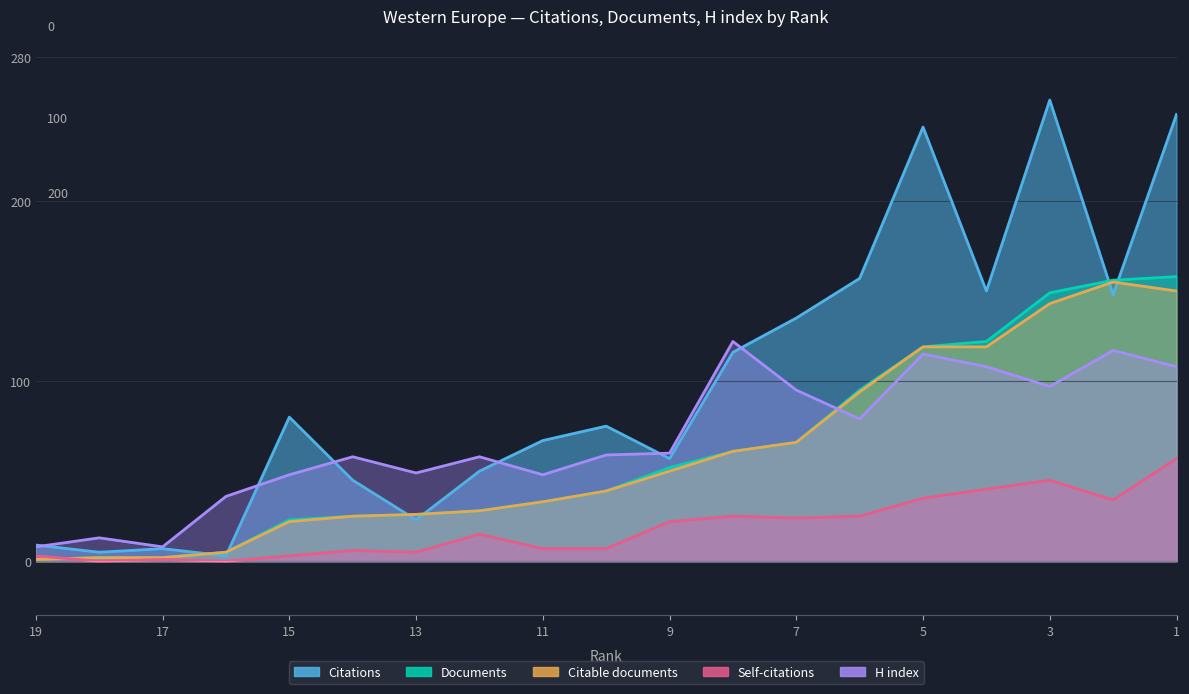

Between which two adjacent categories do H index and Citations first intersect?

19 and 18